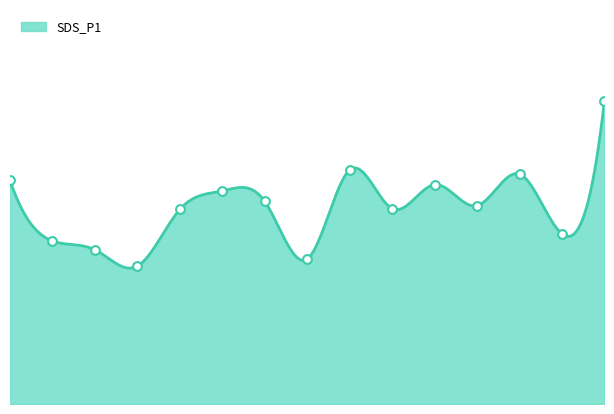

Approximately how many times larger is the value at 00:28 compared to 03:57?

0.8